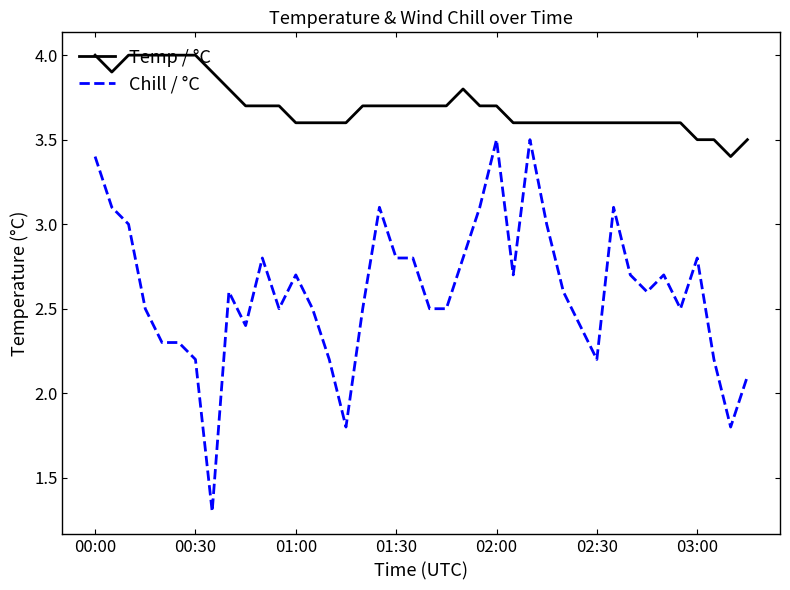

True or false: Temp / °C and Chill / °C cross at least once.

False